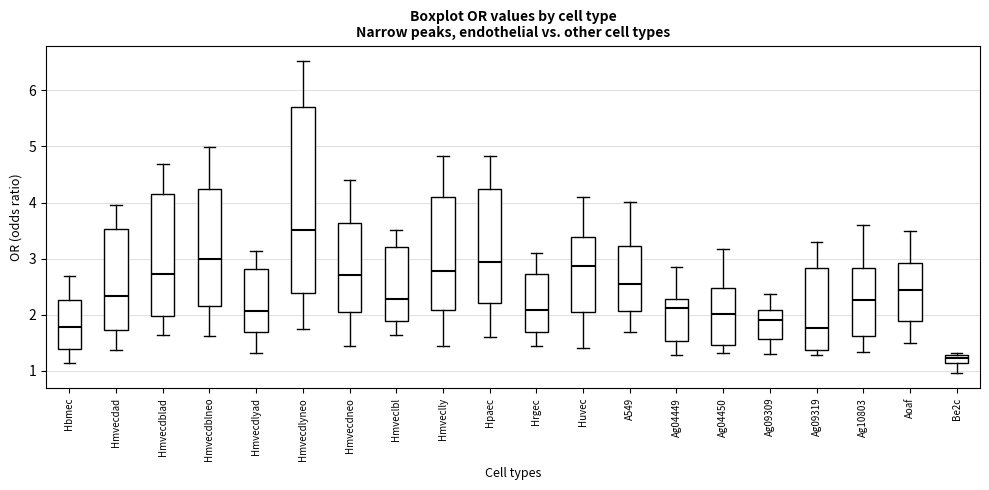

Comparing the boxes themselves (not the whiskers), which one is the tallest?

Hmvecdlyneo